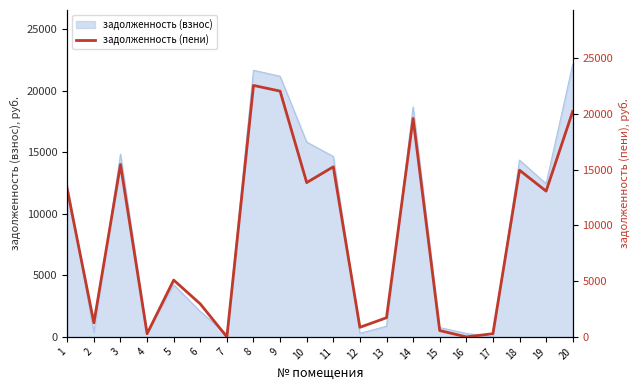

Between 3 and 8, which is larger?

8